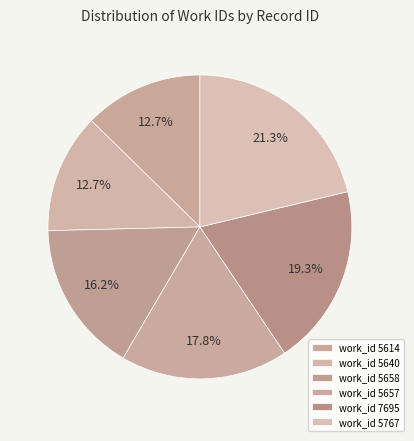

Count the number of slices in the pie.

6